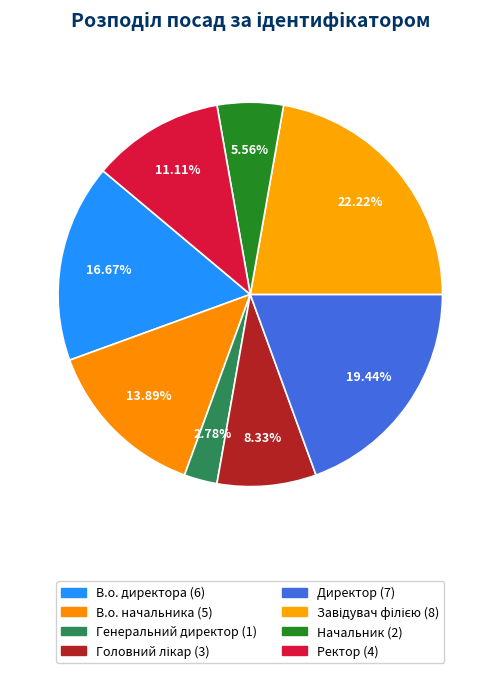

How many segments does this pie chart have?

8